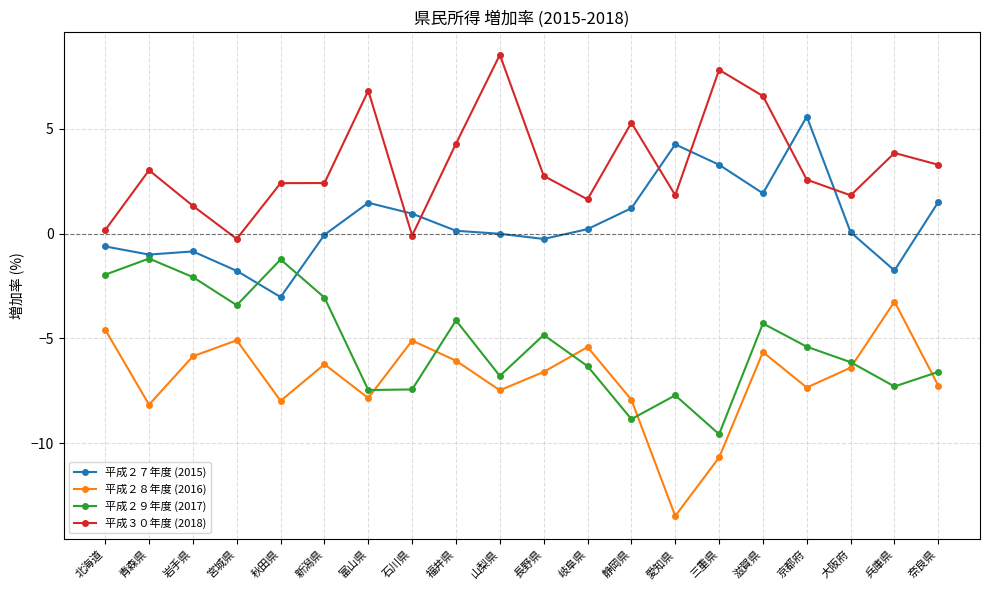

What is the label of the 1st point from the left?

北海道